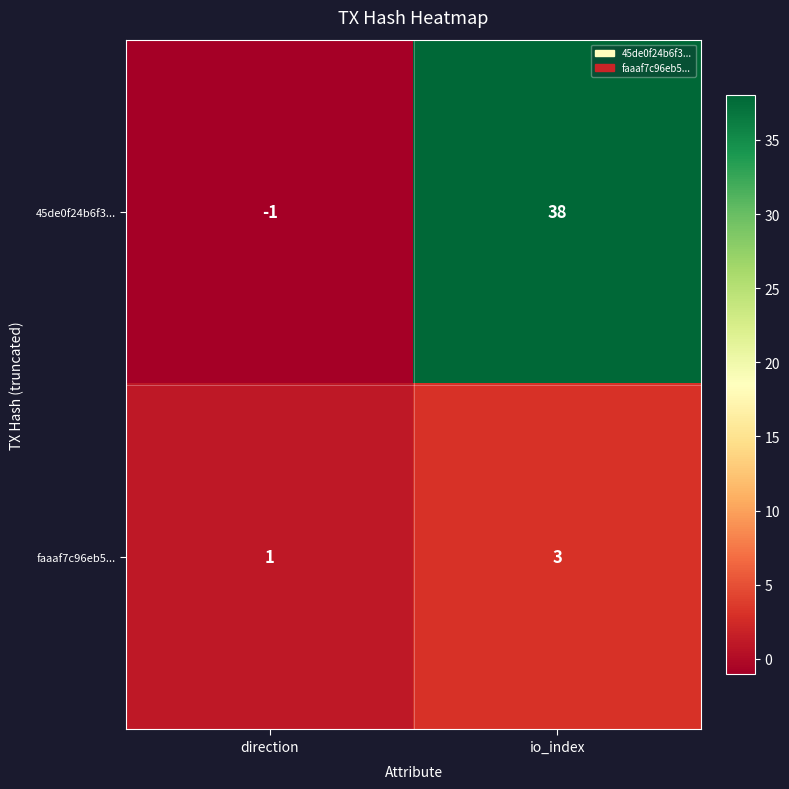

Rank the series at io_index from highest to lowest value.

45de0f24b6f3..., faaaf7c96eb5...